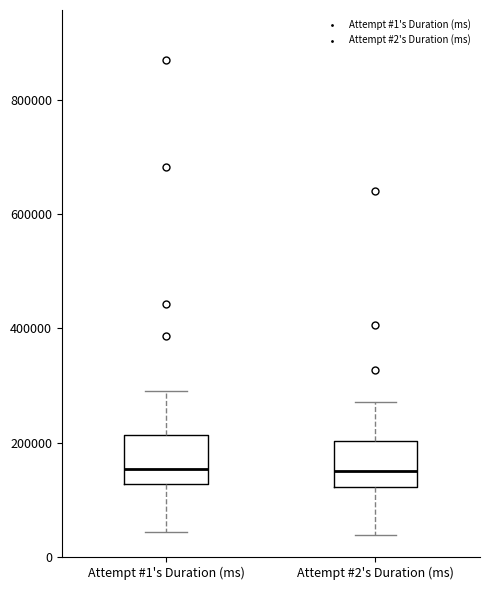

Where does the upper whisker of the box for Attempt #2's Duration (ms) end on the y-axis? The values are not printed on the chart, so give them approximately, as read against the axis.

280000